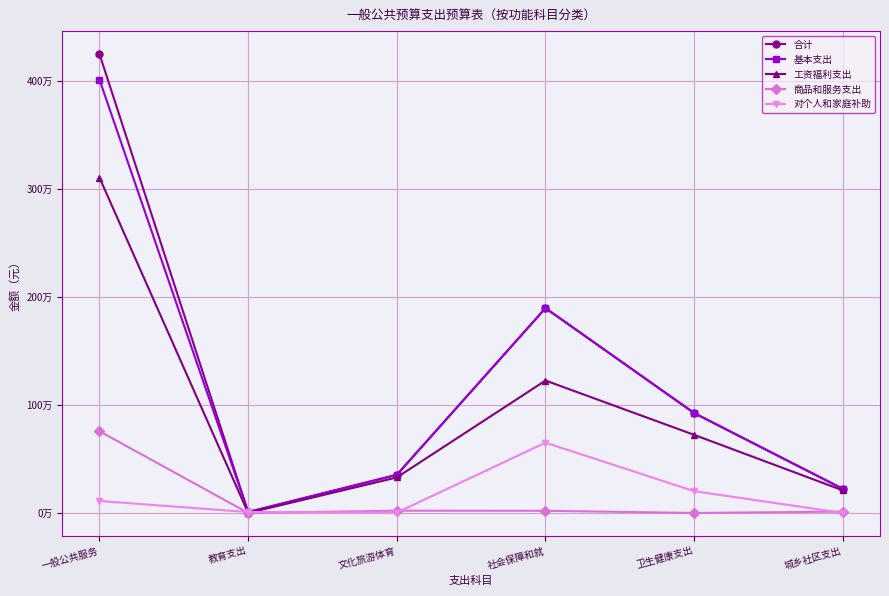

What is the average value of the 合计 series?

1275396.5